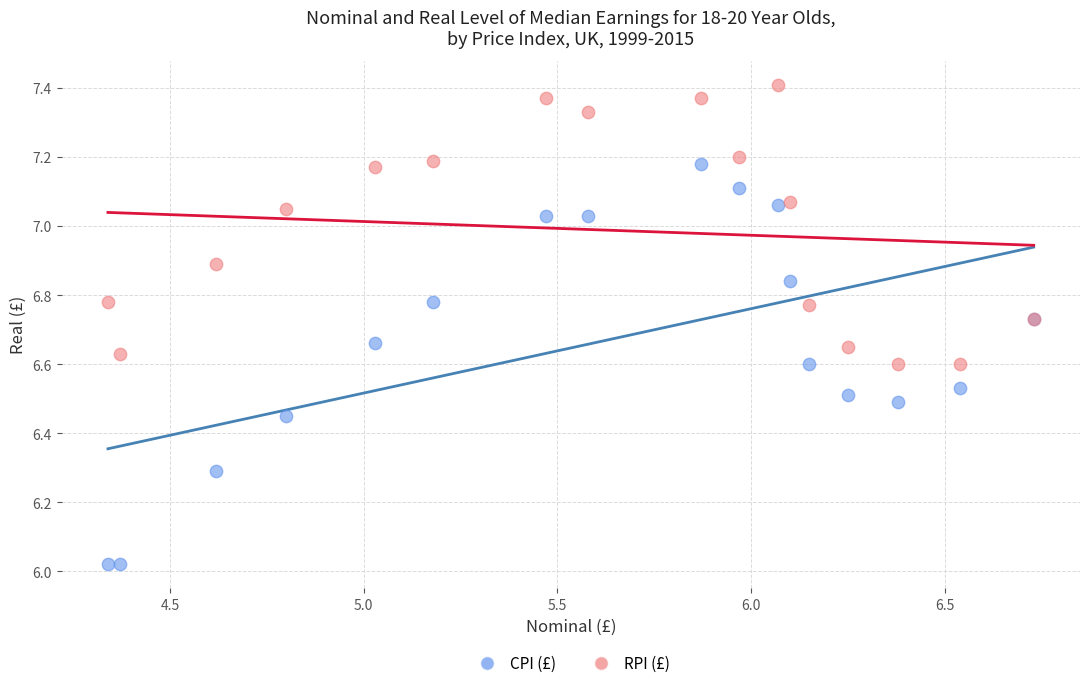

Which series contains the lowest Y value?

CPI (£)